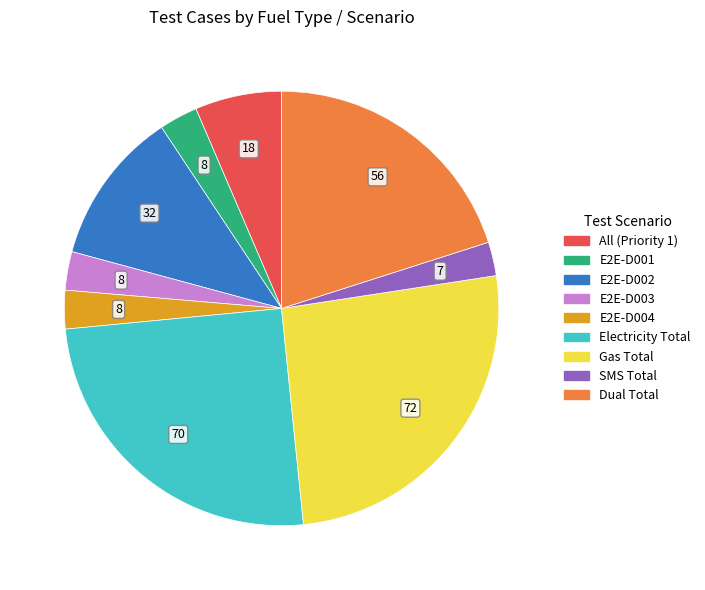

Do Gas Total and E2E-D001 together represent more than half of the pie?

No